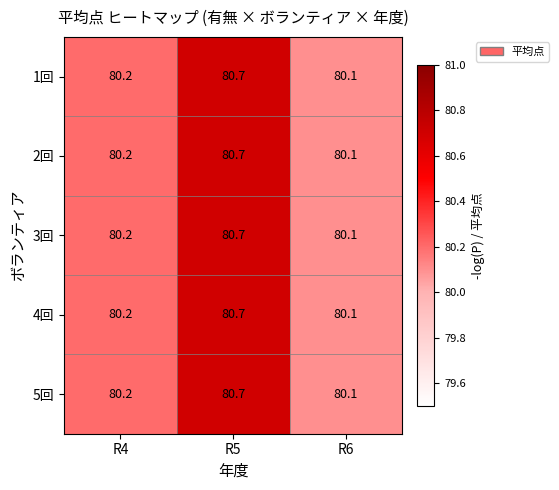

The 4回 series shows 140.0 at R4. True or false?

False